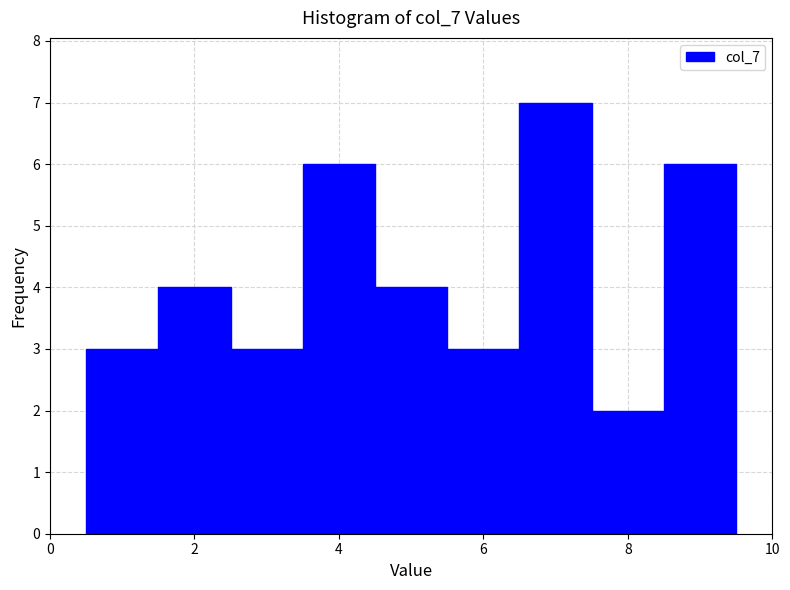

What is the height of the bar covering 4.5 to 5.5 on the x-axis? Neither the bar edges nor the heights are printed on the chart, so give them approximately, as read against the axes.

4